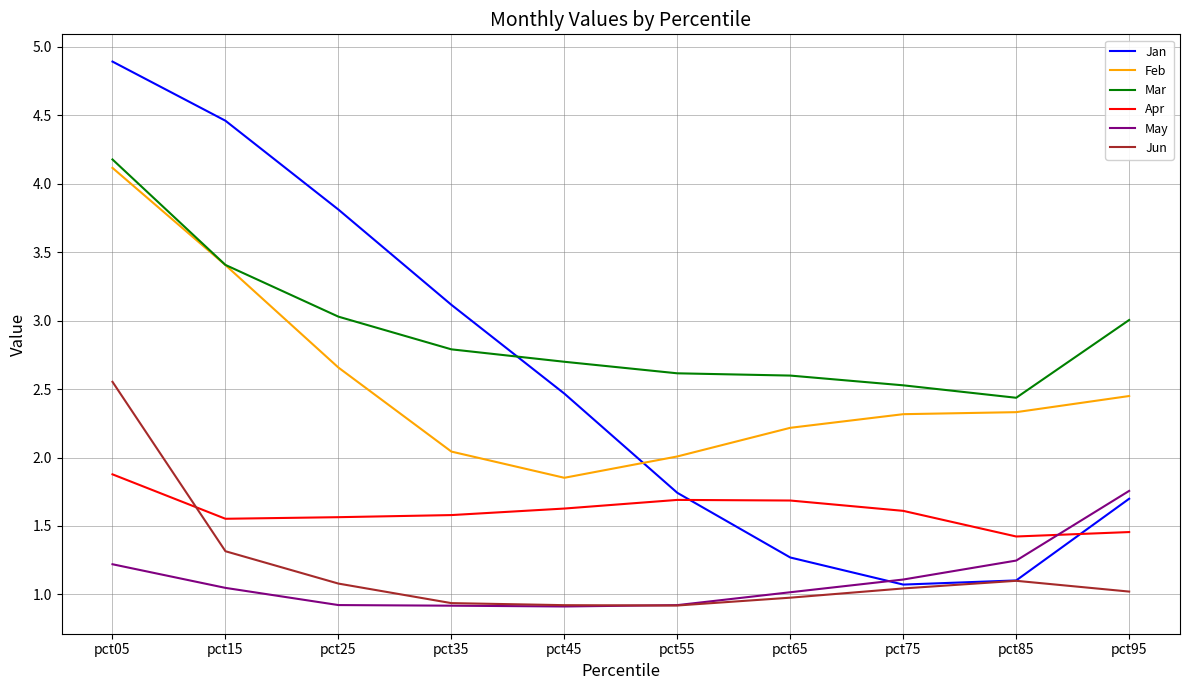

What is the spread (max minus min) of values at pct85?

1.3